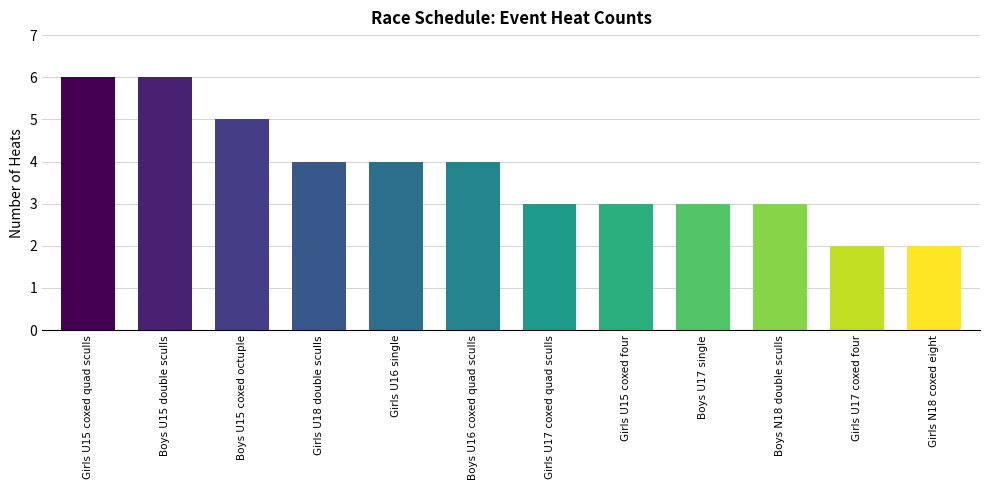

What is the average value?

4